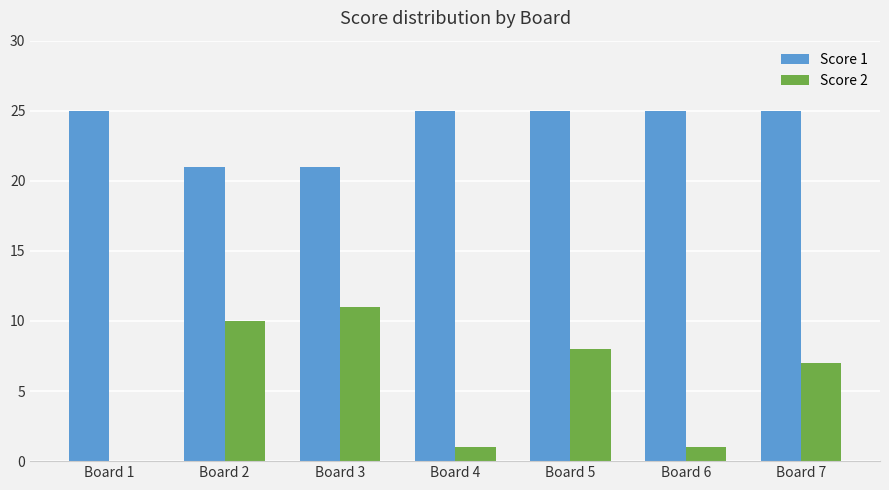

At which label is Score 2 closest to 5?

Board 7